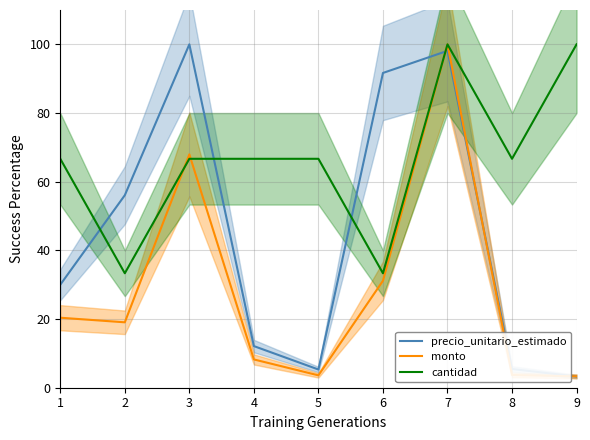

At which category is the sum across all series the highest?

7